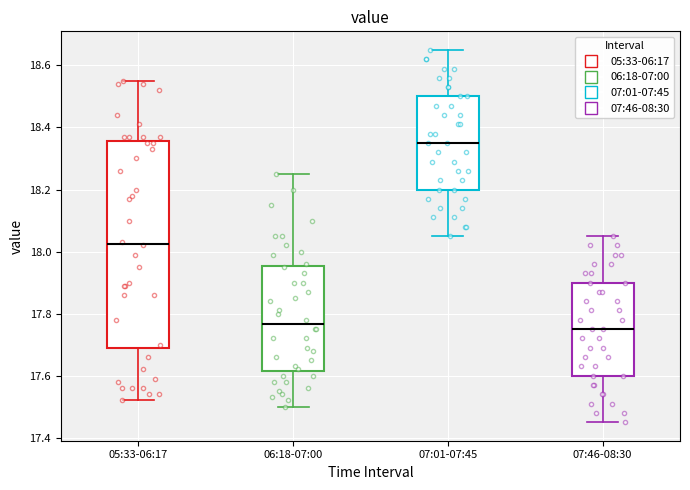

Where does the upper whisker of the box for 07:01-07:45 end on the y-axis? The values are not printed on the chart, so give them approximately, as read against the axis.

18.66